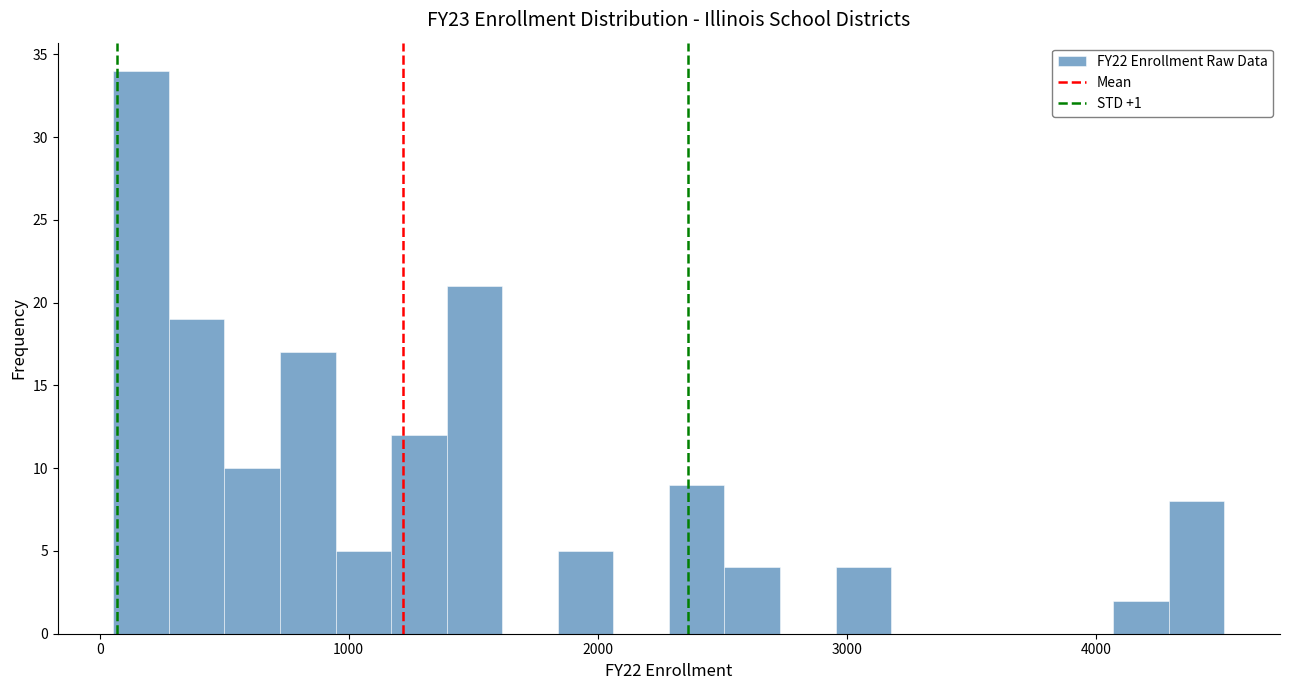

Read against the x-axis, roughly where is the centre of the tallest bar?

200